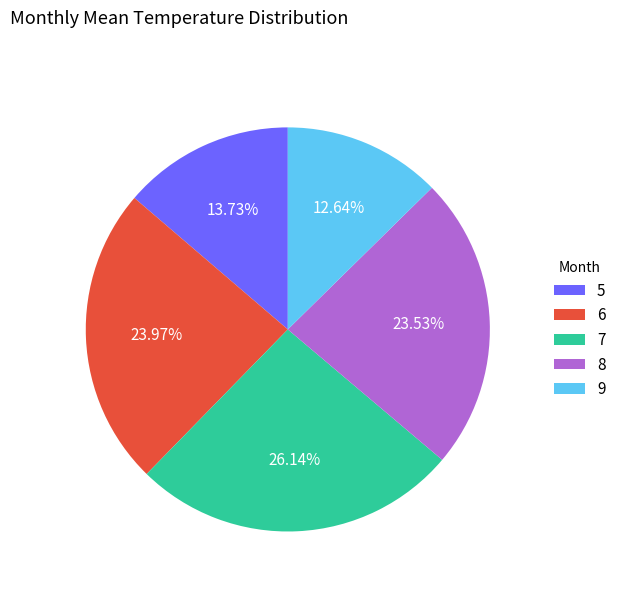

Does any single category account for the majority?

No